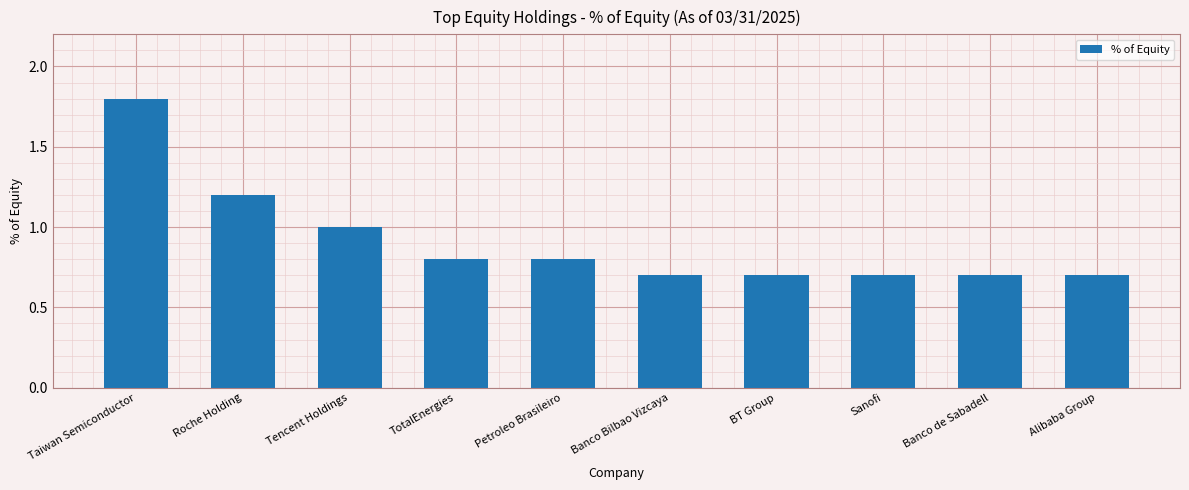

Reading left to right, what are all the values shown in this chart?

Taiwan Semiconductor=1.8	Roche Holding=1.2	Tencent Holdings=1.0	TotalEnergies=0.8	Petroleo Brasileiro=0.8	Banco Bilbao Vizcaya=0.7	BT Group=0.7	Sanofi=0.7	Banco de Sabadell=0.7	Alibaba Group=0.7